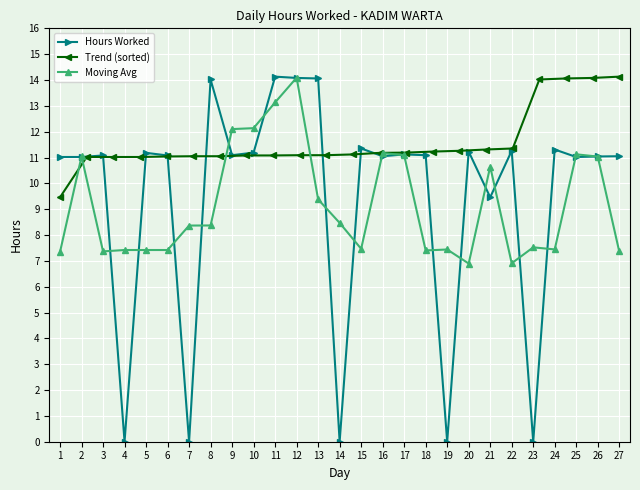

What is the greatest value displayed?

14.1